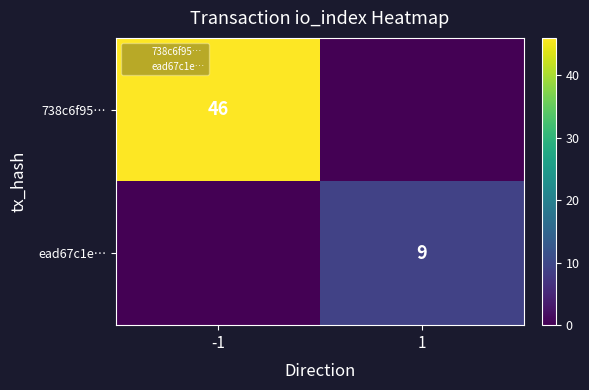

How many ead67c1e… values are between 0 and 9?

2